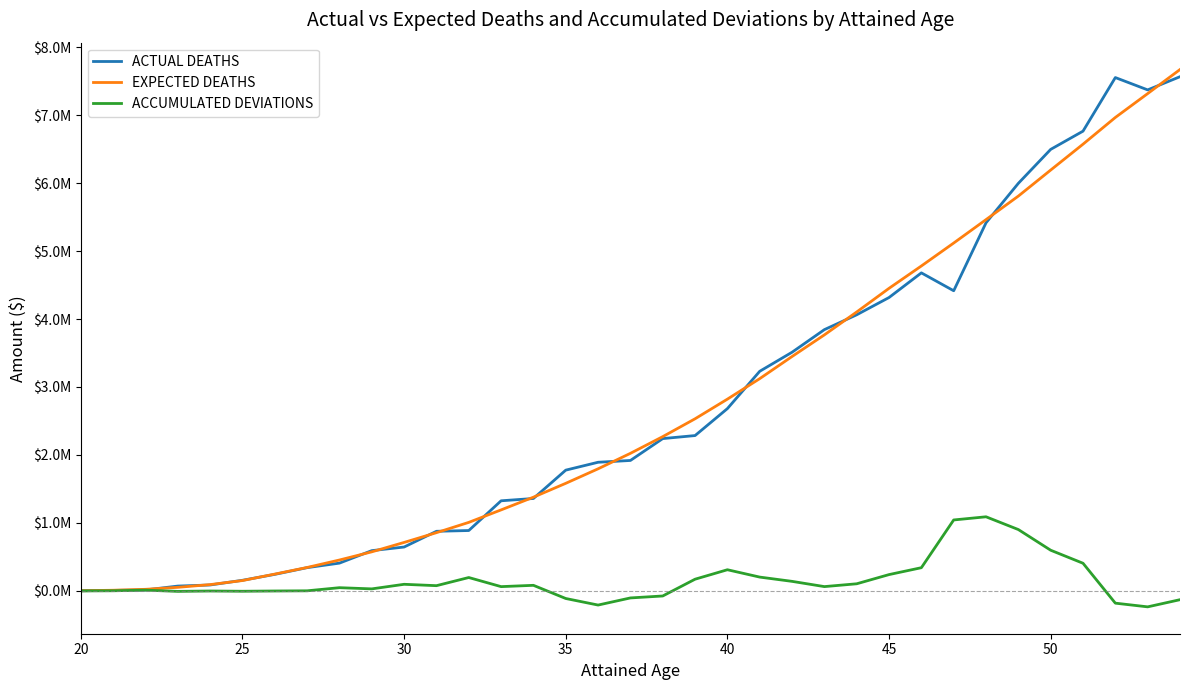

What are all the series names shown in the legend?

ACTUAL DEATHS, EXPECTED DEATHS, ACCUMULATED DEVIATIONS